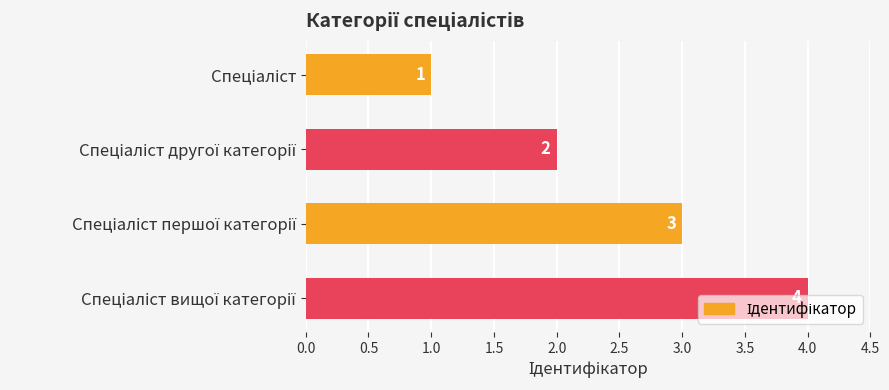

What is the value of the 2nd bar from the top?

2